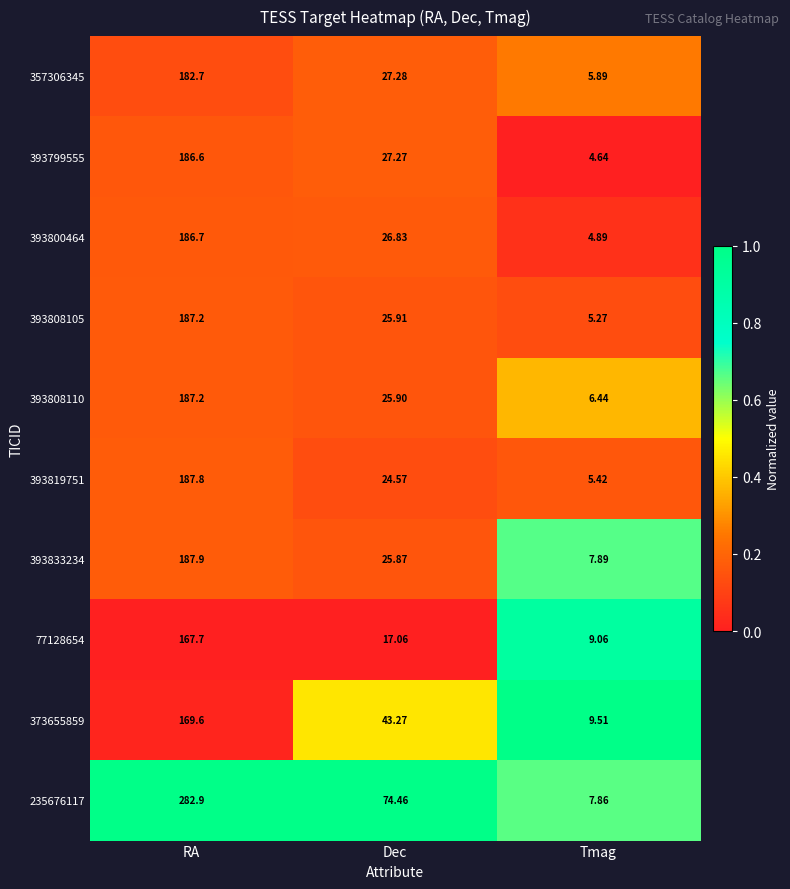

At which label does 393833234 reach its minimum?

Tmag